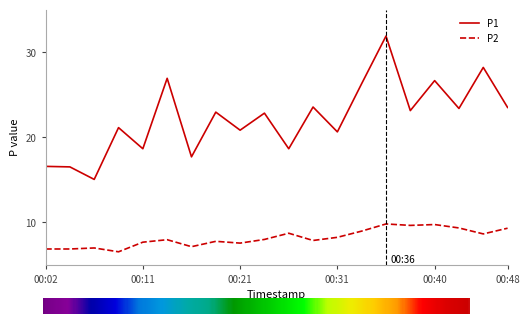

What are all the series names shown in the legend?

P1, P2